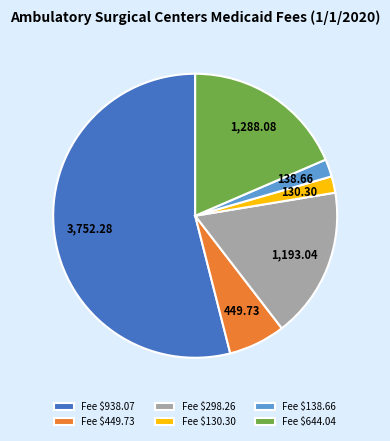

Does any single category account for the majority?

Yes